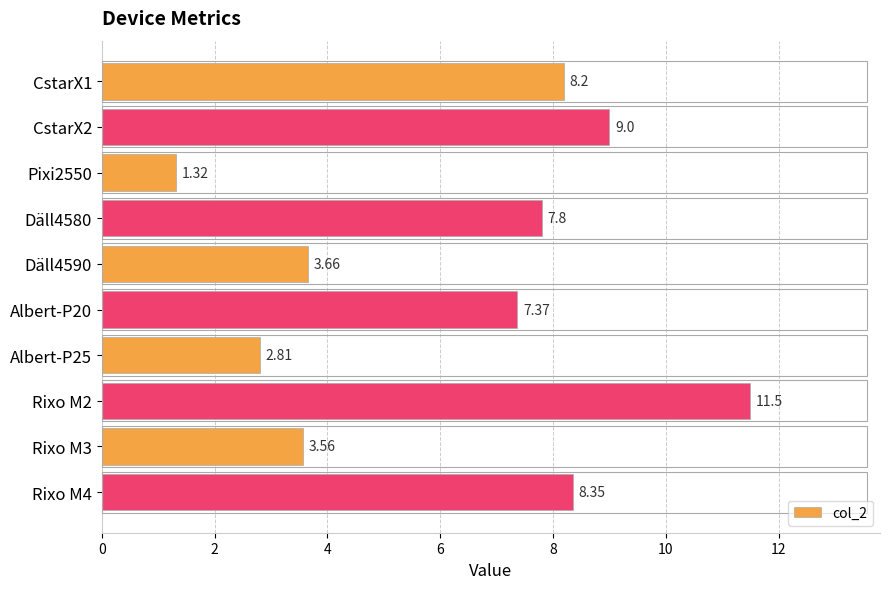

List the labels in order of value, smallest first.

Pixi2550, Albert-P25, Rixo M3, Däll4590, Albert-P20, Däll4580, CstarX1, Rixo M4, CstarX2, Rixo M2